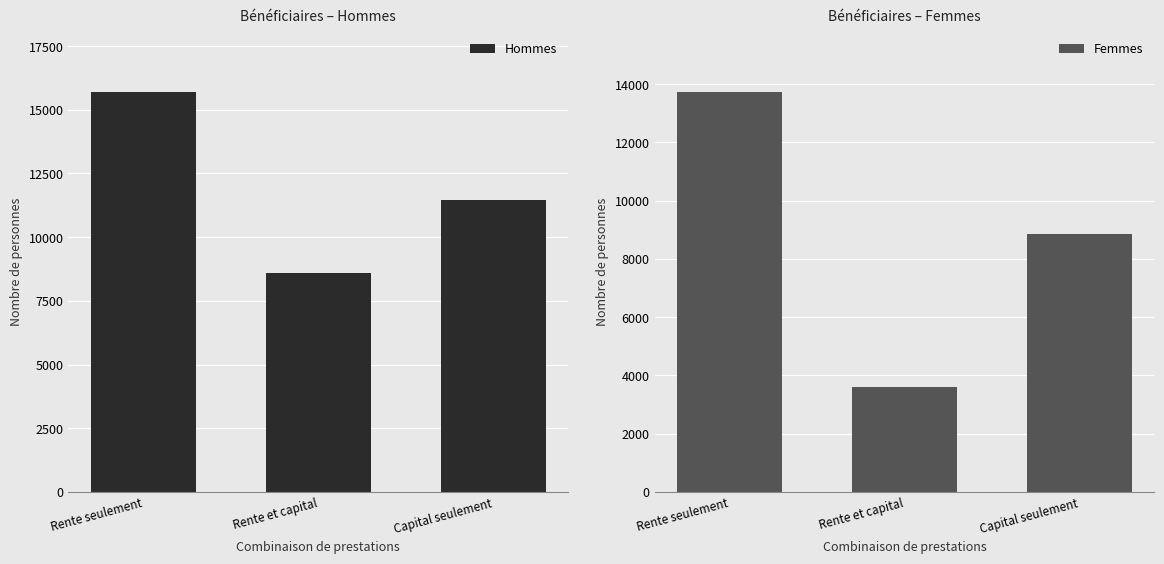

What is the lowest value of the Femmes series?

3615